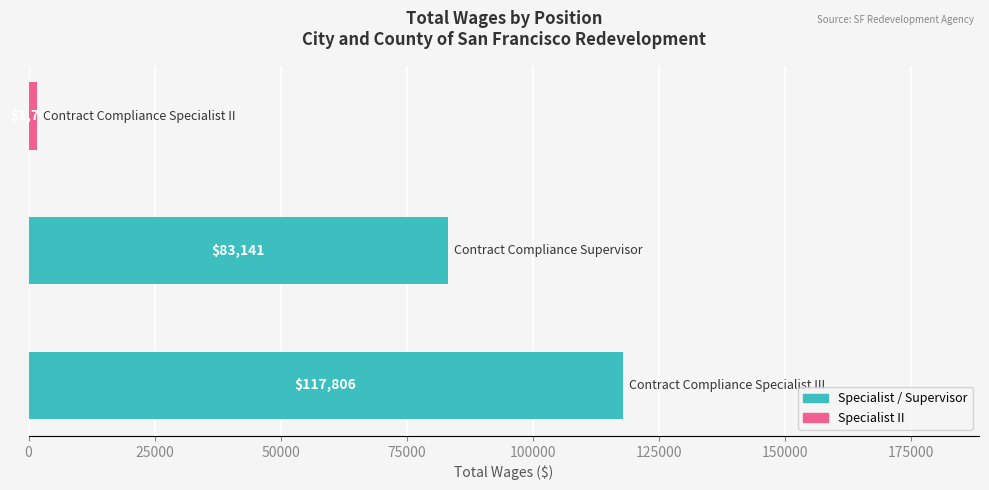

What is the greatest value displayed?

117806